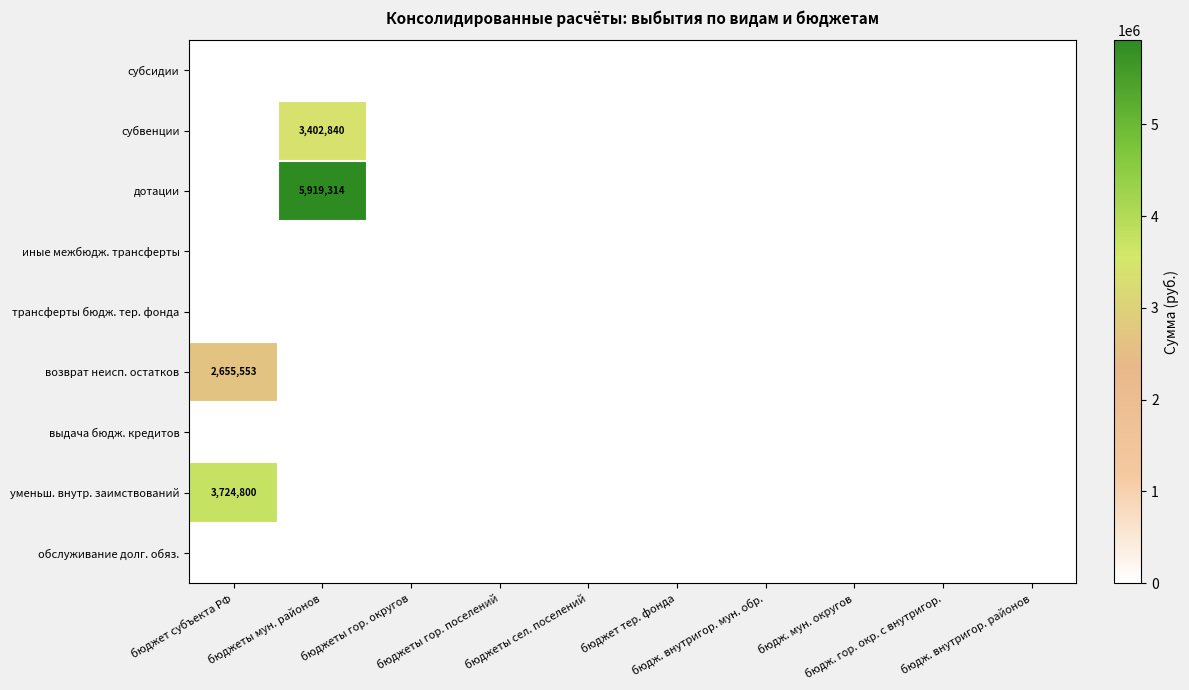

How many data points does each series have?

10